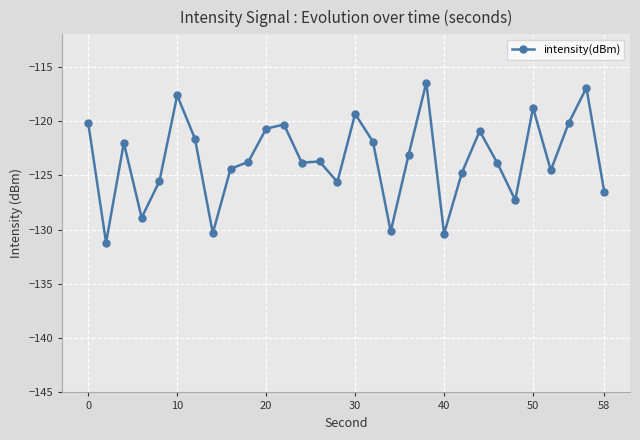

What is the difference between the maximum and minimum values?

14.8